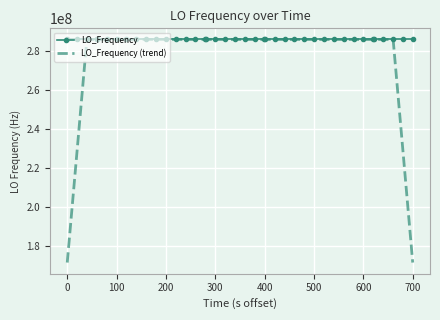

Which series has the largest range (max minus min)?

LO_Frequency (trend)